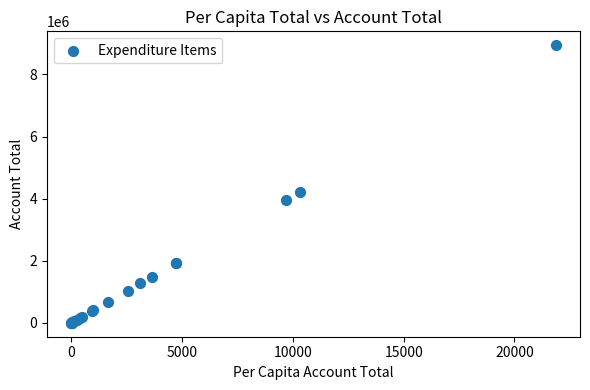

What Y value in the scatter plot is closest to 4471960?

4225579